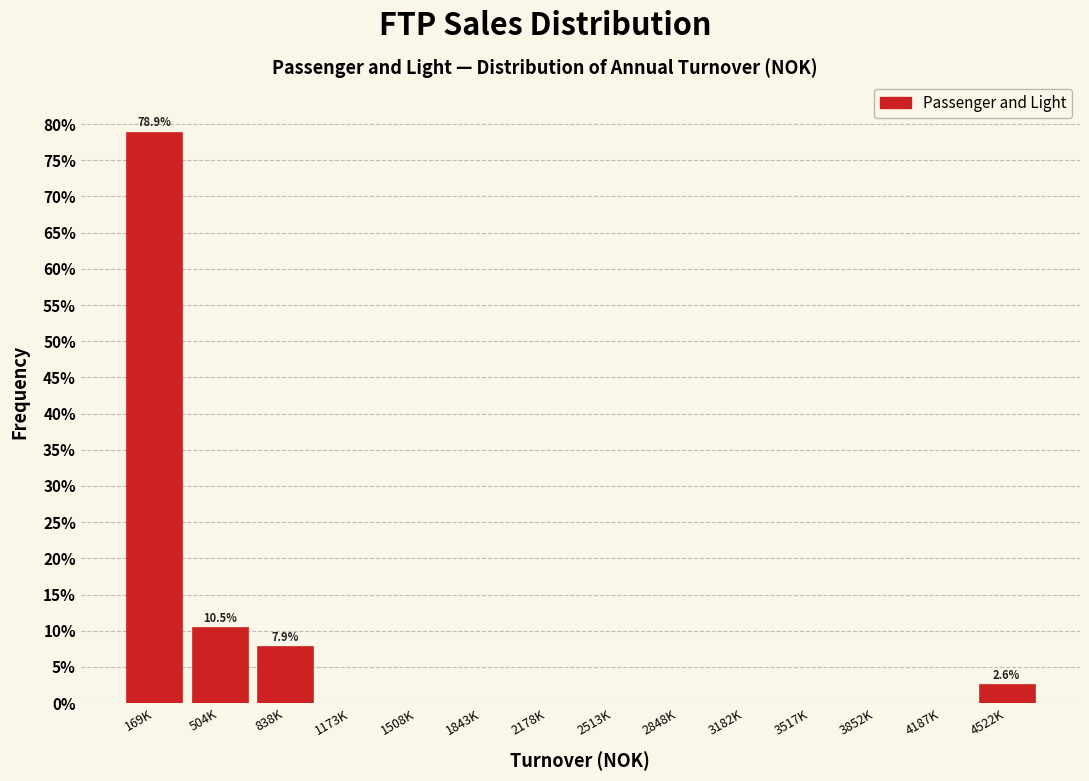

Reading right to left, transcribe all the data shown in this chart.

4522K=2.6	4187K=0.0	3852K=0.0	3517K=0.0	3182K=0.0	2848K=0.0	2513K=0.0	2178K=0.0	1843K=0.0	1508K=0.0	1173K=0.0	838K=7.9	504K=10.5	169K=78.9